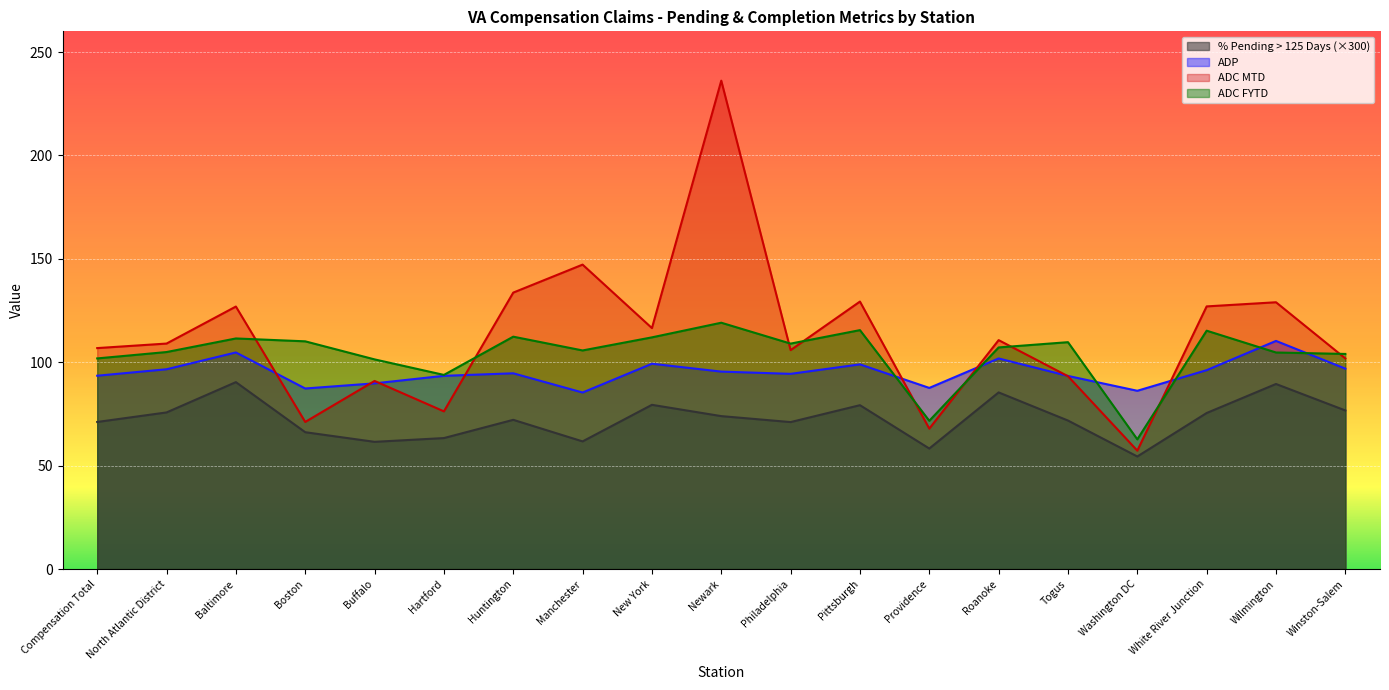

The value of % Pending > 125 Days at Pittsburgh is 128.6. True or false?

False